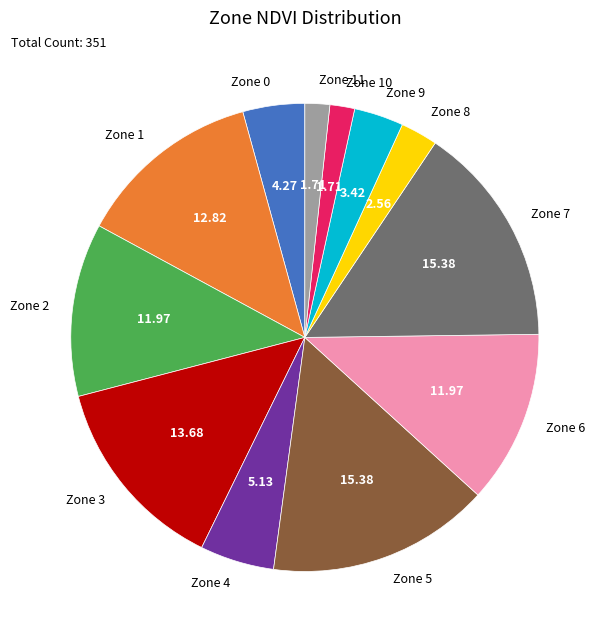

Between Zone 10 and Zone 7, which is larger?

Zone 7